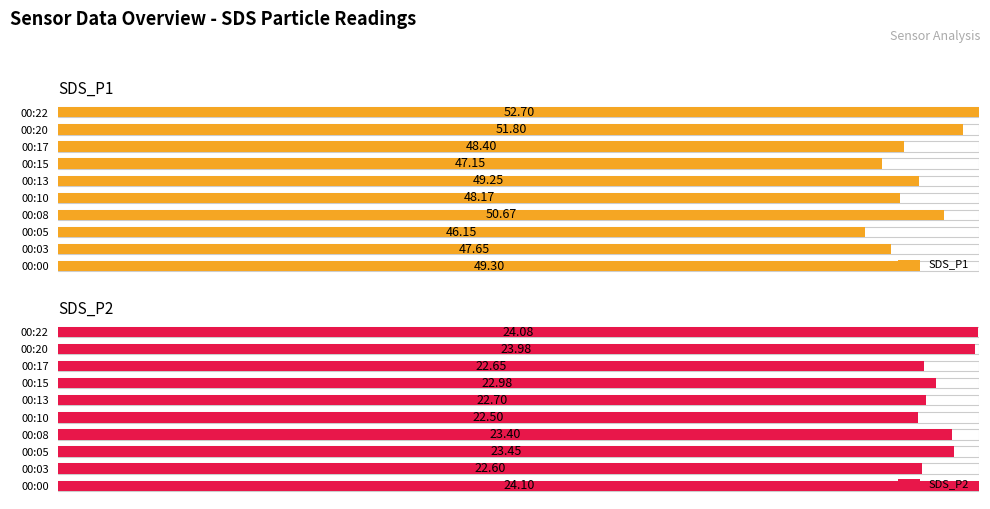

What are all the series names shown in the legend?

SDS_P1, SDS_P2